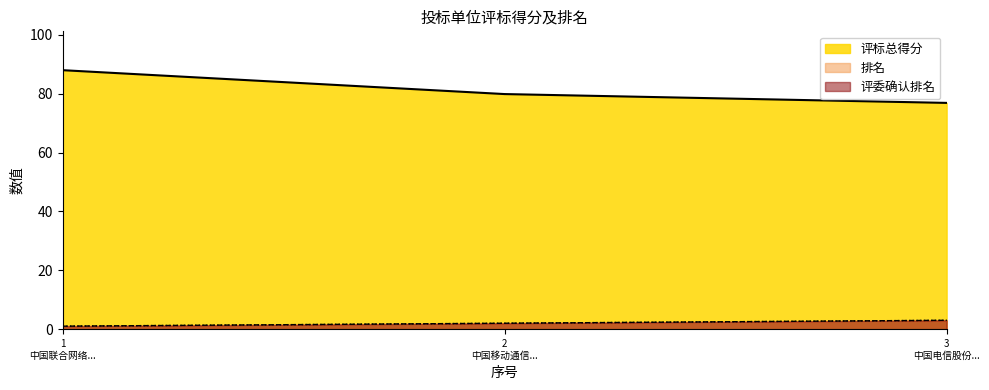

Between 1 中国联合网络... and 2 中国移动通信..., which series saw the biggest shift?

评标总得分